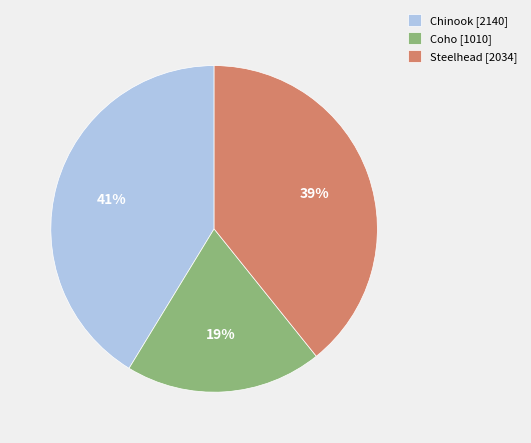

Between Chinook [2140] and Steelhead [2034], which is larger?

Chinook [2140]